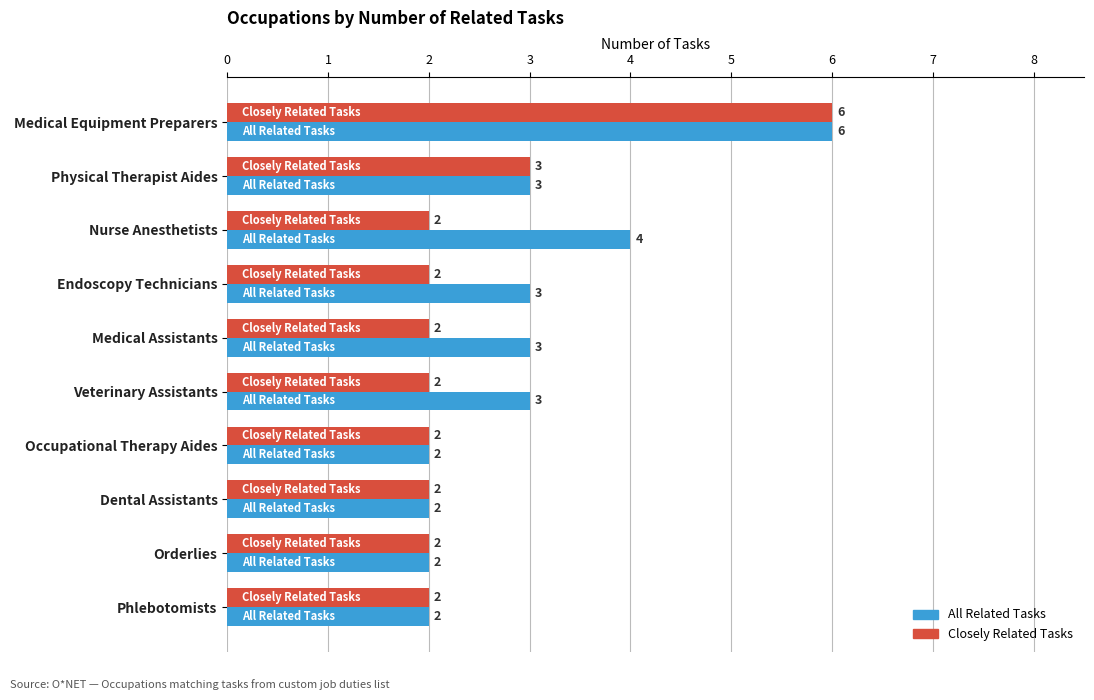

Rank the series by their average value, from highest to lowest.

All Related Tasks, Closely Related Tasks